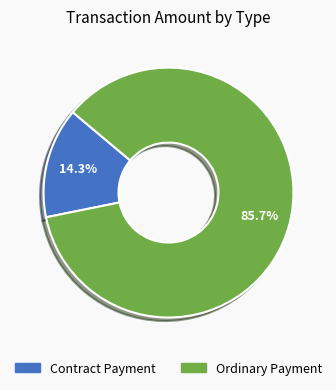

Combined, do Ordinary Payment and Contract Payment account for over 50%?

Yes